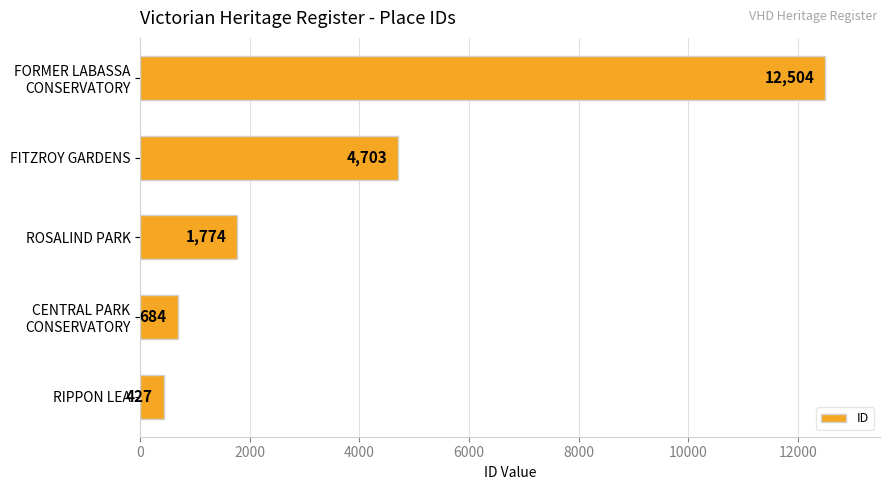

What is the maximum value shown in the chart?

12504